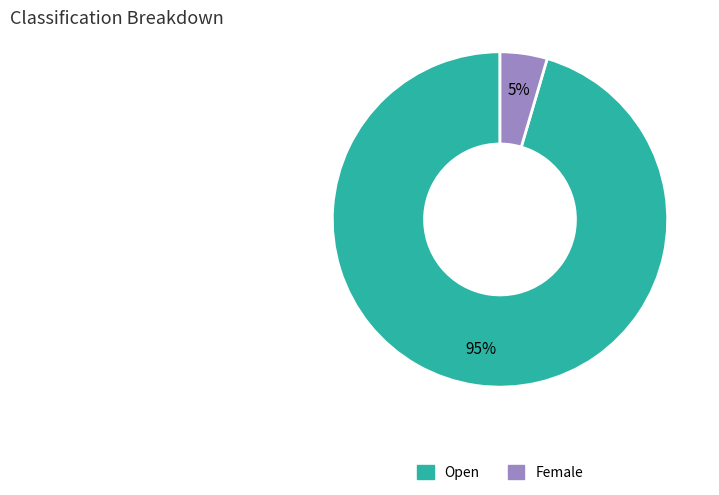

Does Female account for over 50% of the chart?

No